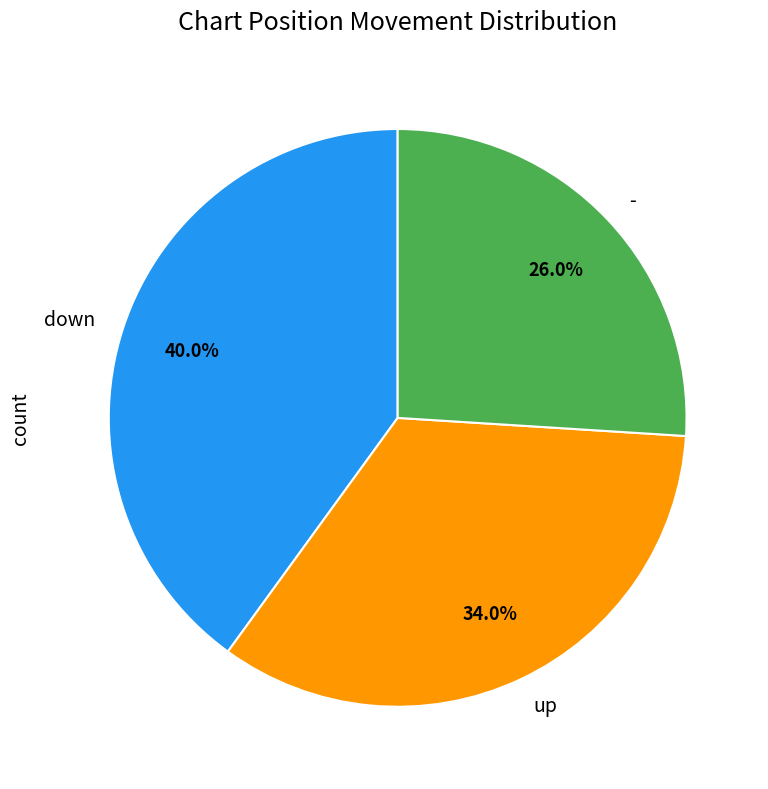

To the nearest percent, what is the combined percentage of up and -?

60%